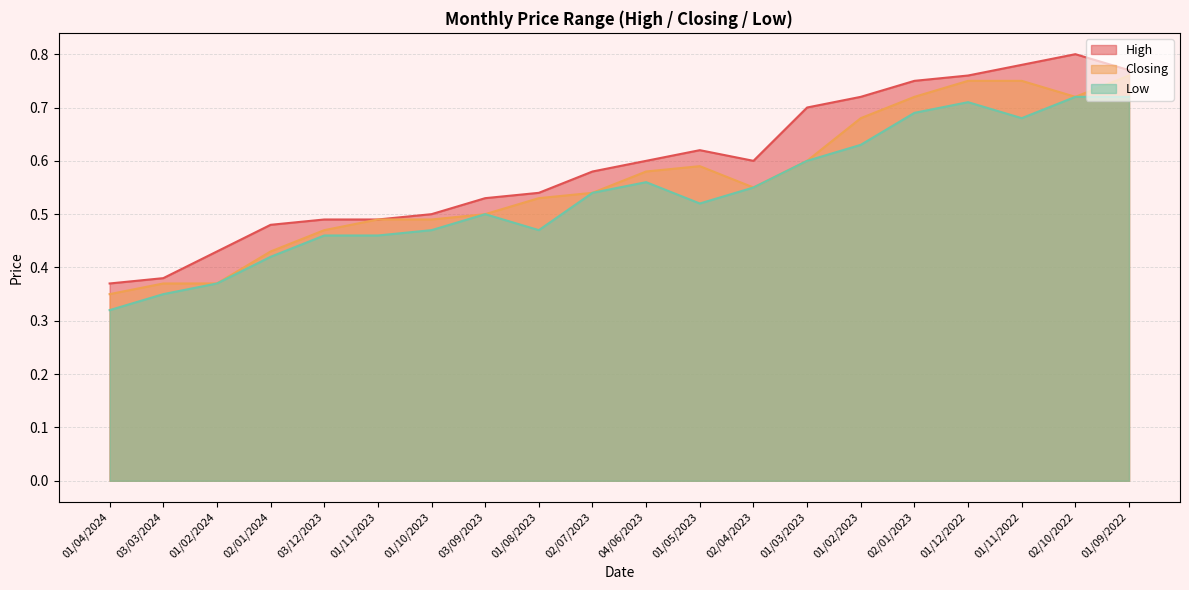

True or false: Low has more than 1 interior local peaks.

True